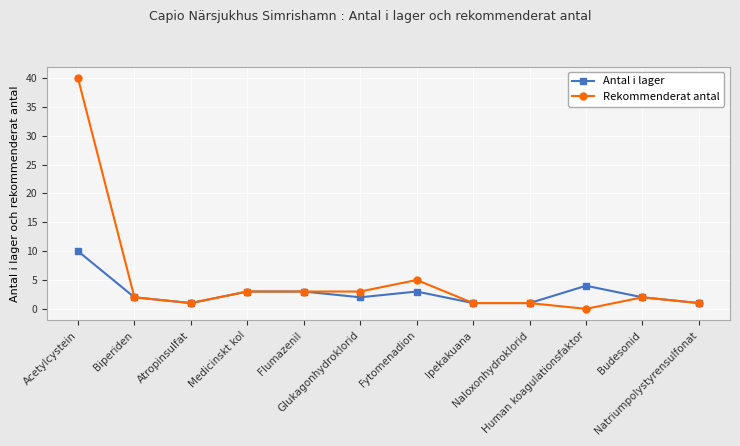

What are all the series names shown in the legend?

Antal i lager, Rekommenderat antal